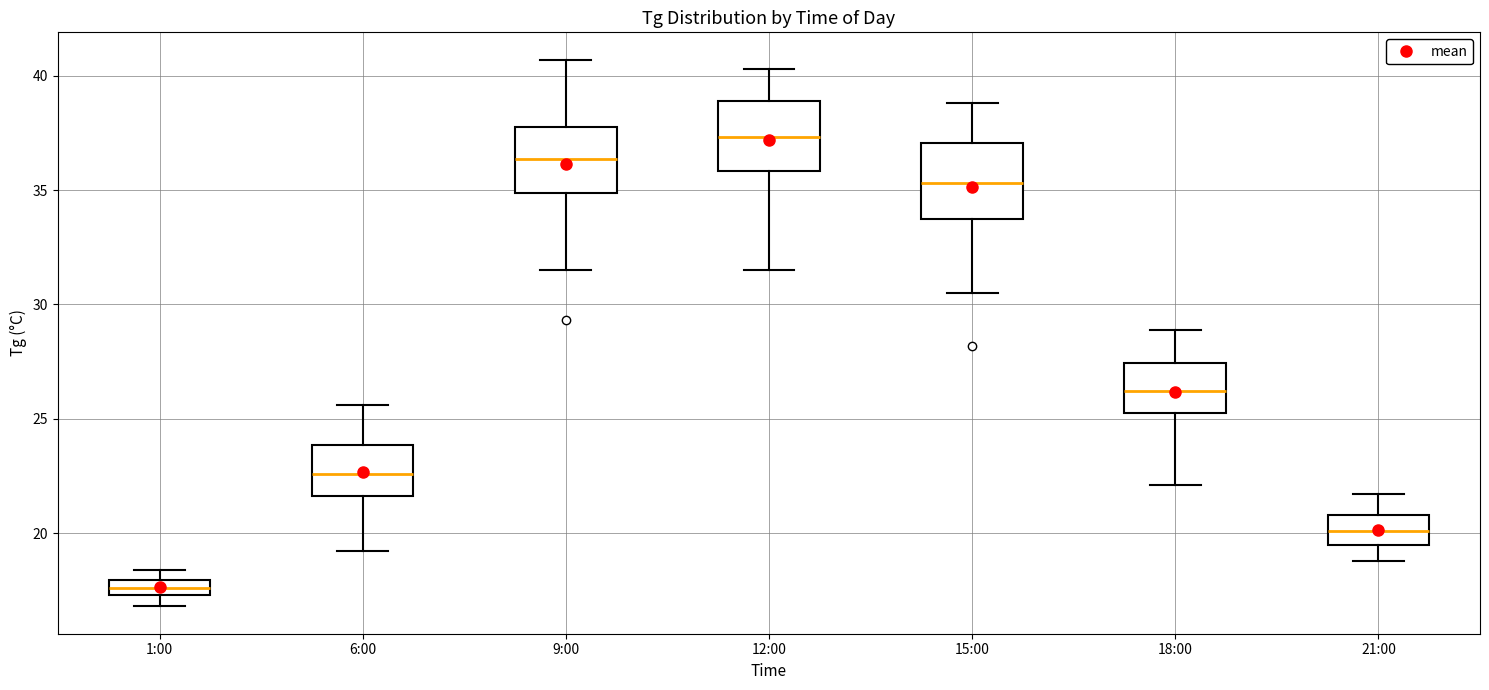

Where is the lower edge of the box for 15:00 on the y-axis? The values are not printed on the chart, so give them approximately, as read against the axis.

34.0